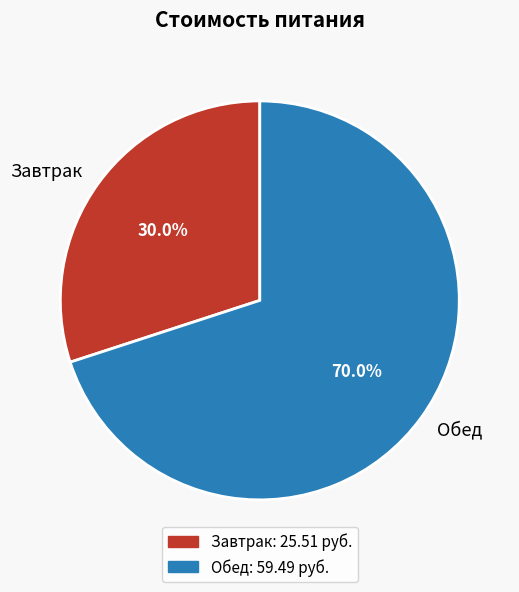

True or false: Обед accounts for 60% of the total.

False